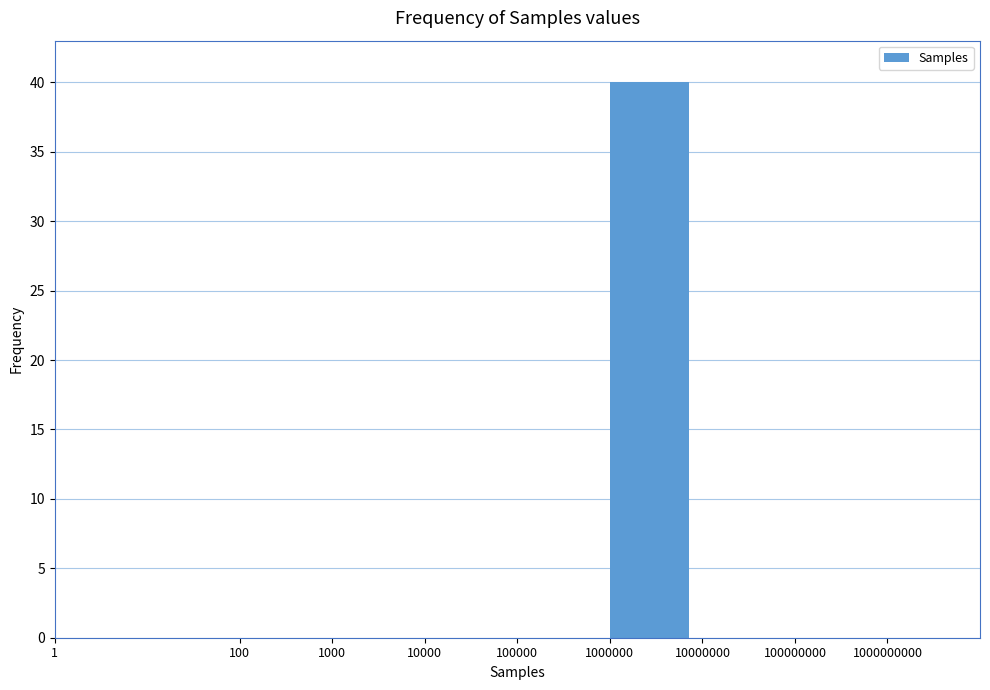

Reading left to right, transcribe all the data shown in this chart.

1=0	100=0	1000=0	10000=0	100000=0	1000000=40	10000000=0	100000000=0	1000000000=0